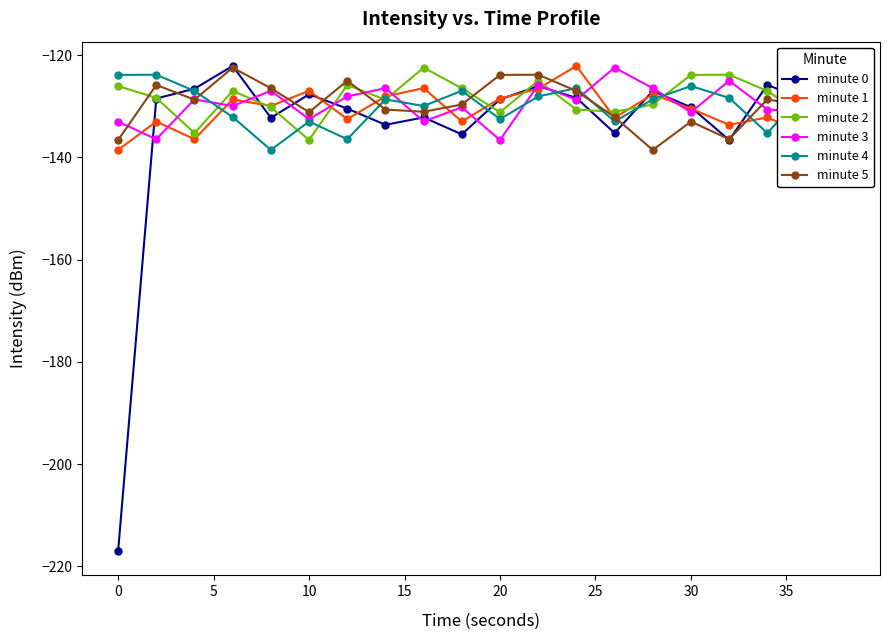

How many times do minute 4 and minute 5 cross each other?

9